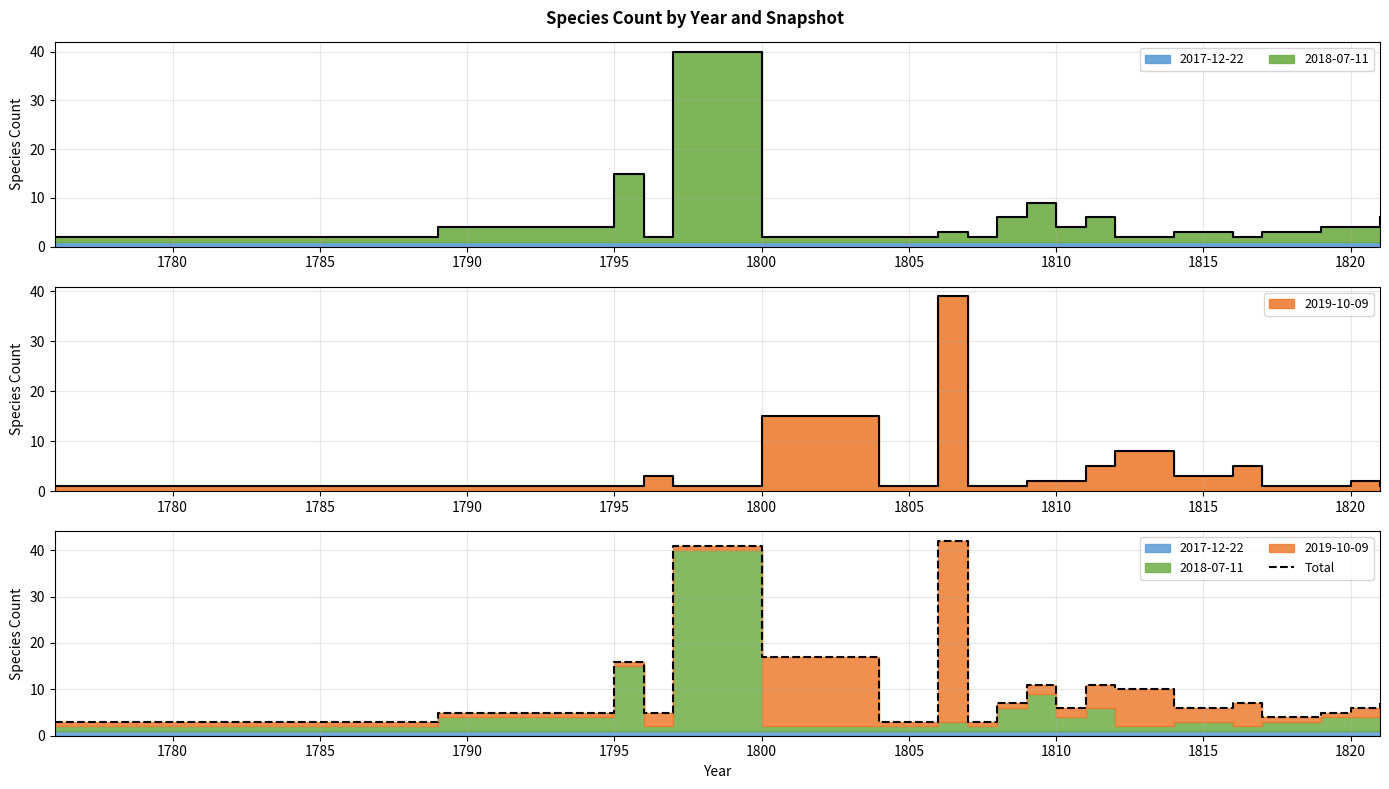

Reading left to right, what are all the values shown in this chart?

3	5	16	5	41	17	3	42	3	7	11	6	11	10	6	7	4	5	6	7